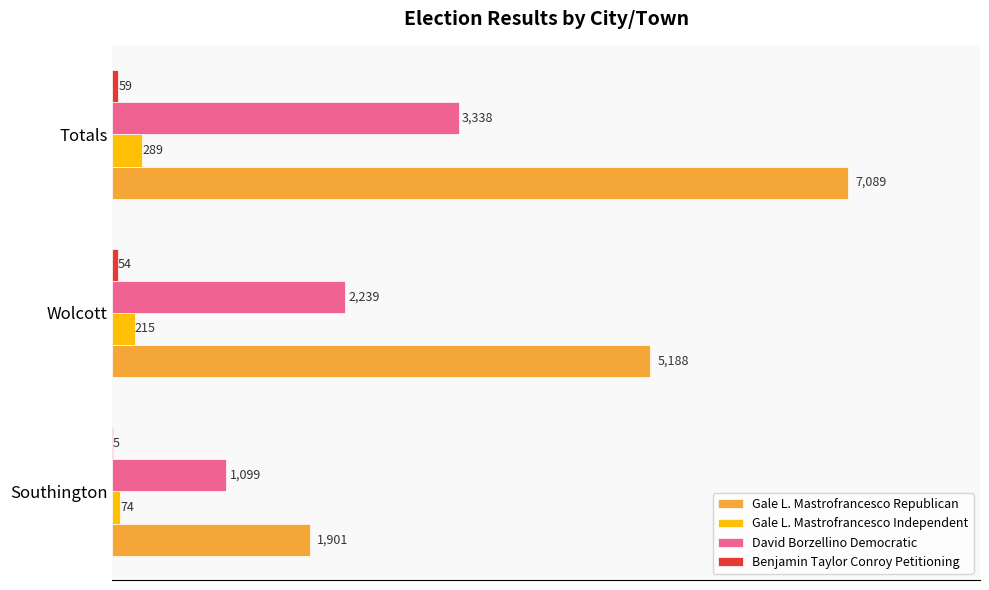

How many David Borzellino Democratic values are between 1099 and 3338?

3